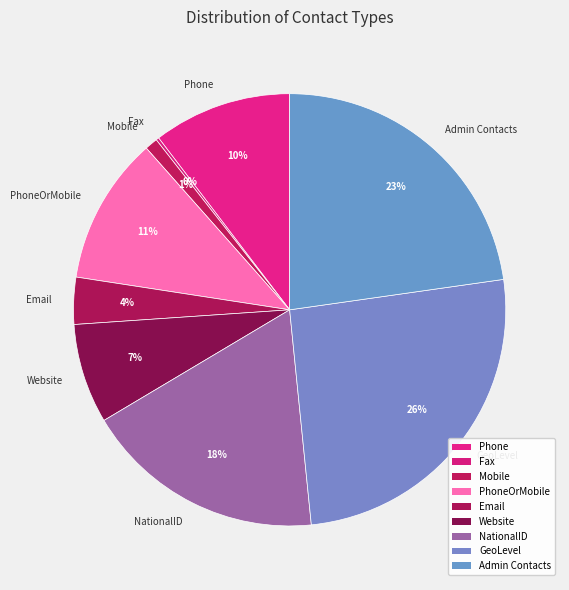

To the nearest percent, what percentage of the pie is GeoLevel?

26%